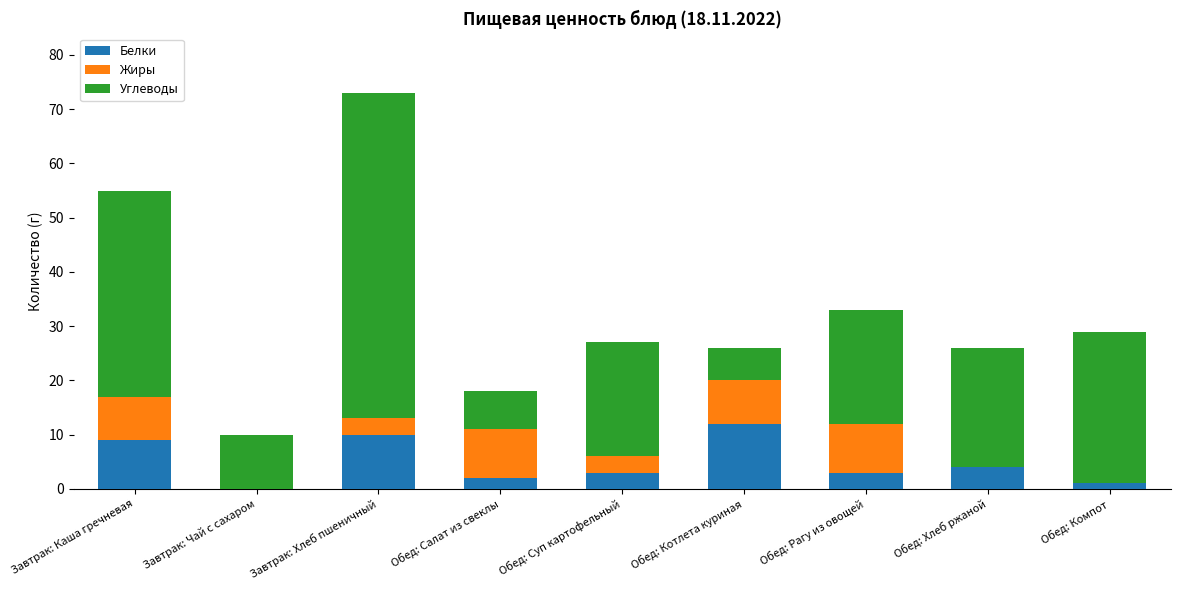

What is the maximum value for Белки?

12